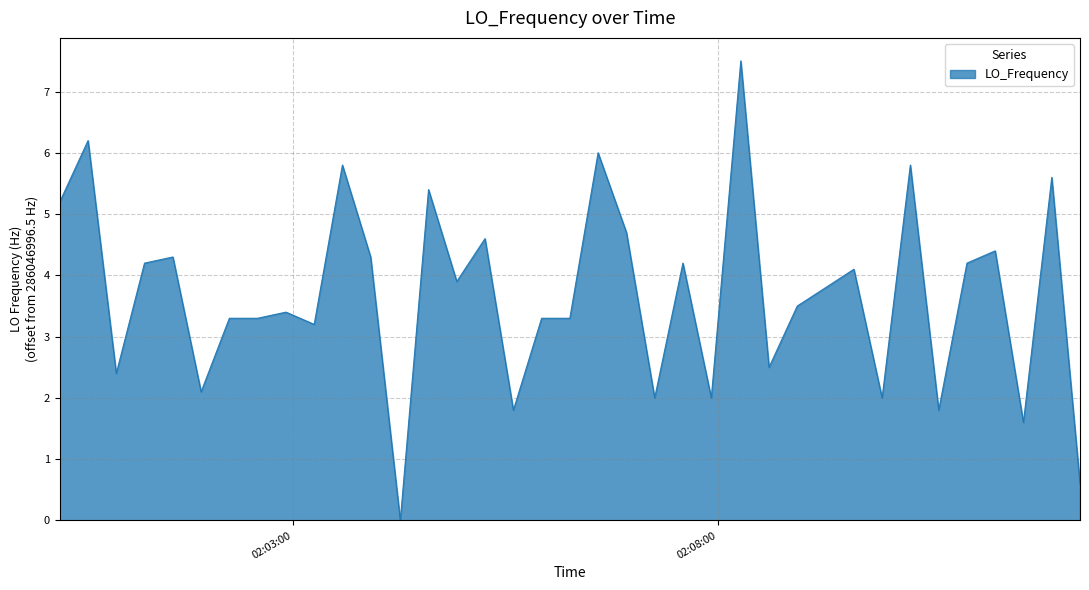

What is the greatest value displayed?

7.5